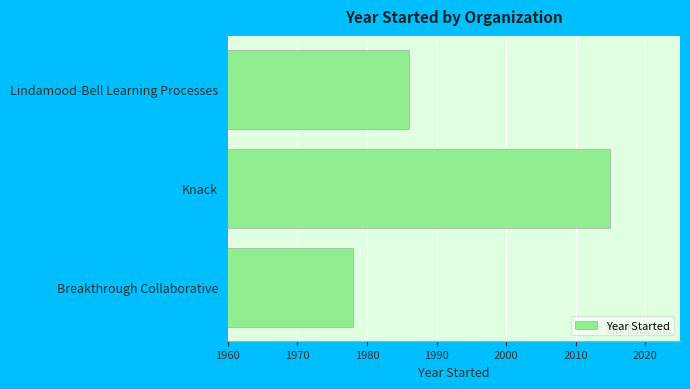

List the labels in order of value, largest first.

Knack, Lindamood-Bell Learning Processes, Breakthrough Collaborative